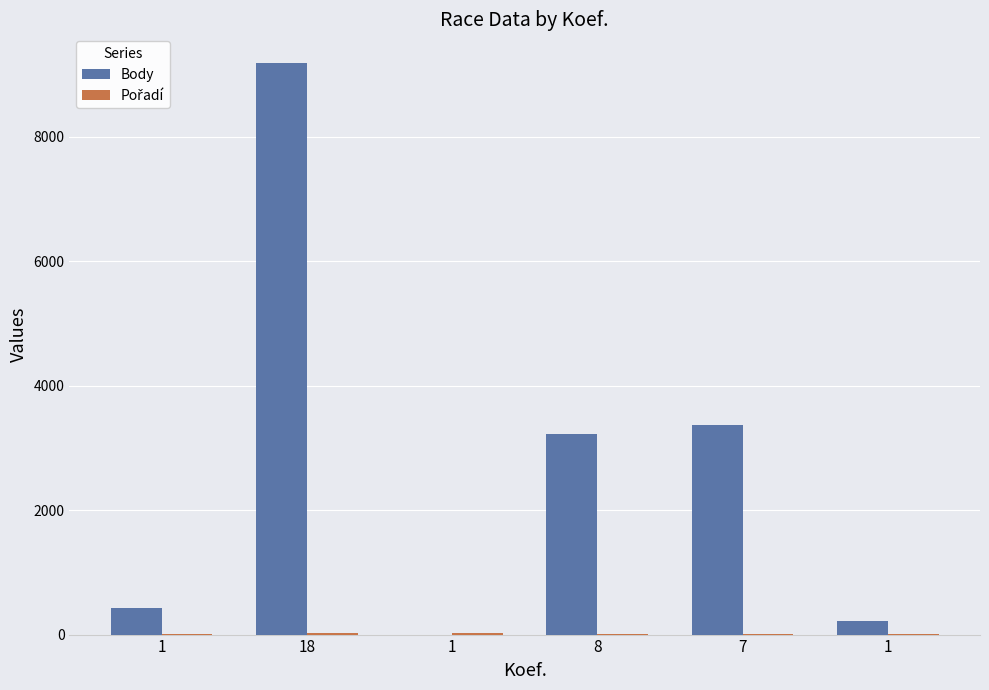

What is the maximum value shown in the chart?

9187